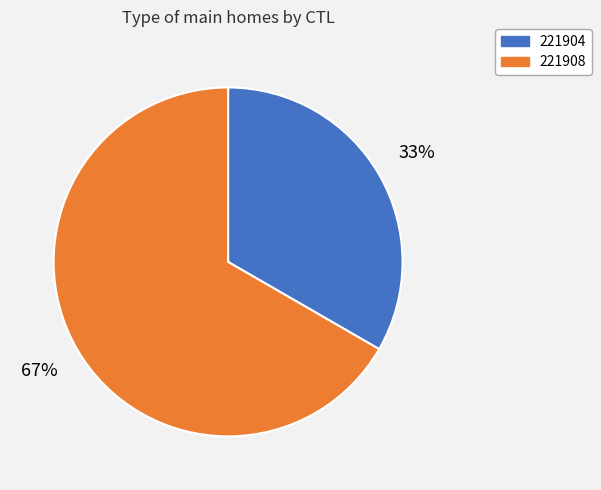

Is there any slice that represents more than half of the pie?

Yes